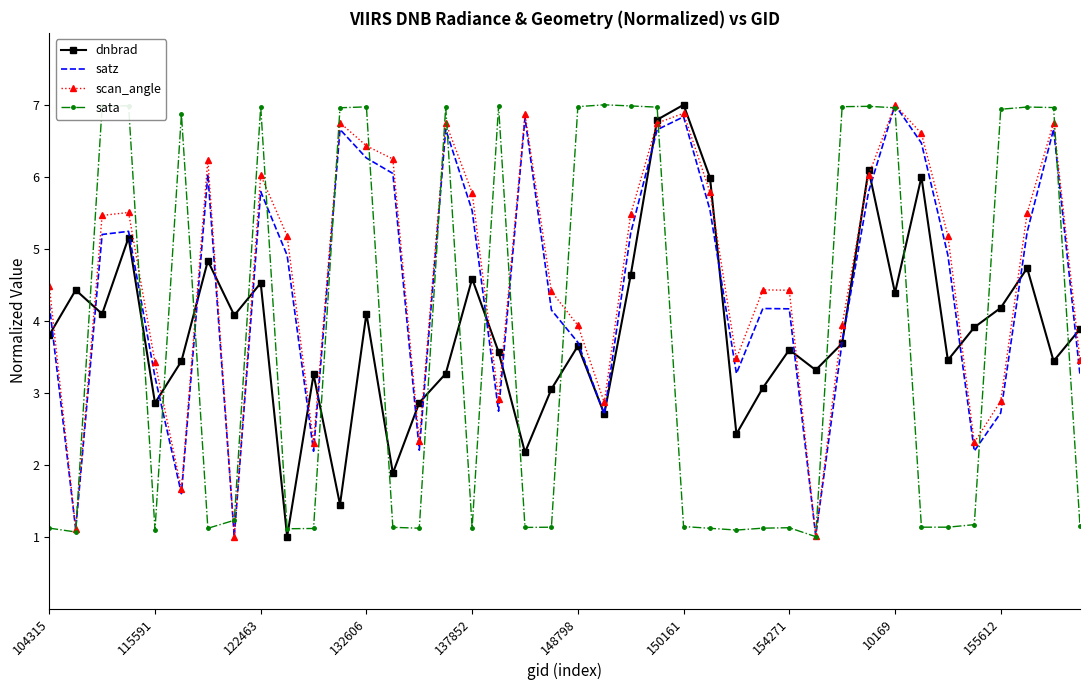

What is the smallest value displayed?

1.0